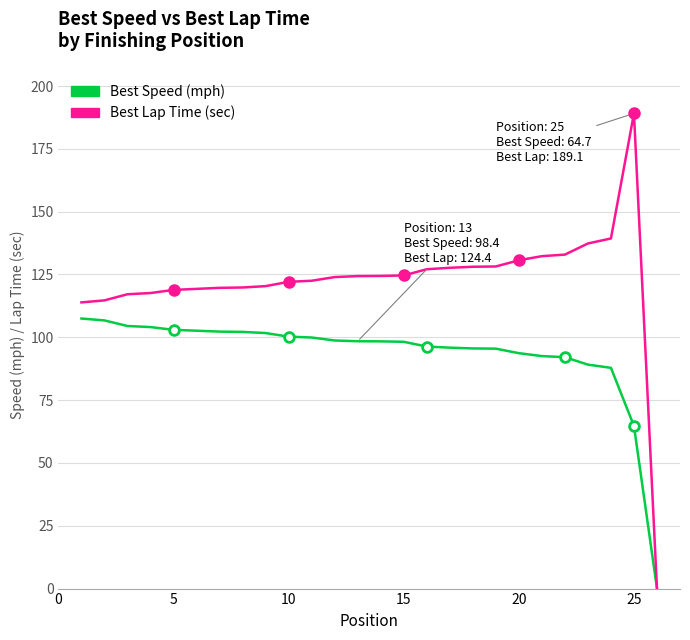

Which series has the widest spread of values?

Best Lap Time (sec)